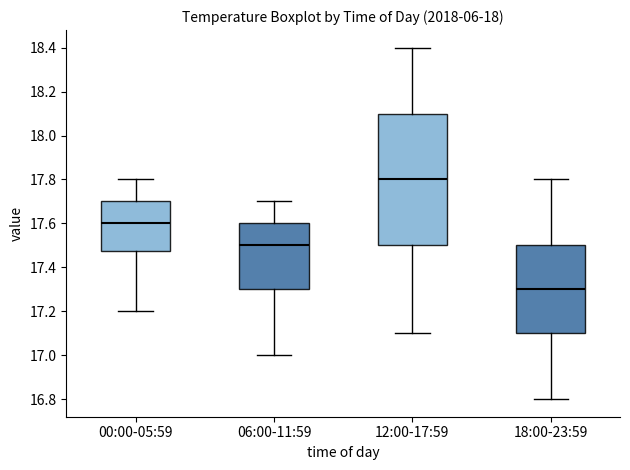

Reading left to right, transcribe this box plot: for each box, give where its median line is, the range the box spans, and where its two whiskers end, as read against the y-axis. The values are not printed on the chart, so give them approximately, as read against the axis.

00:00-05:59: median 17.60, box 17.48 to 17.70, whiskers 17.20 to 17.80
06:00-11:59: median 17.50, box 17.30 to 17.60, whiskers 17.00 to 17.70
12:00-17:59: median 17.80, box 17.50 to 18.10, whiskers 17.10 to 18.40
18:00-23:59: median 17.30, box 17.10 to 17.50, whiskers 16.80 to 17.80